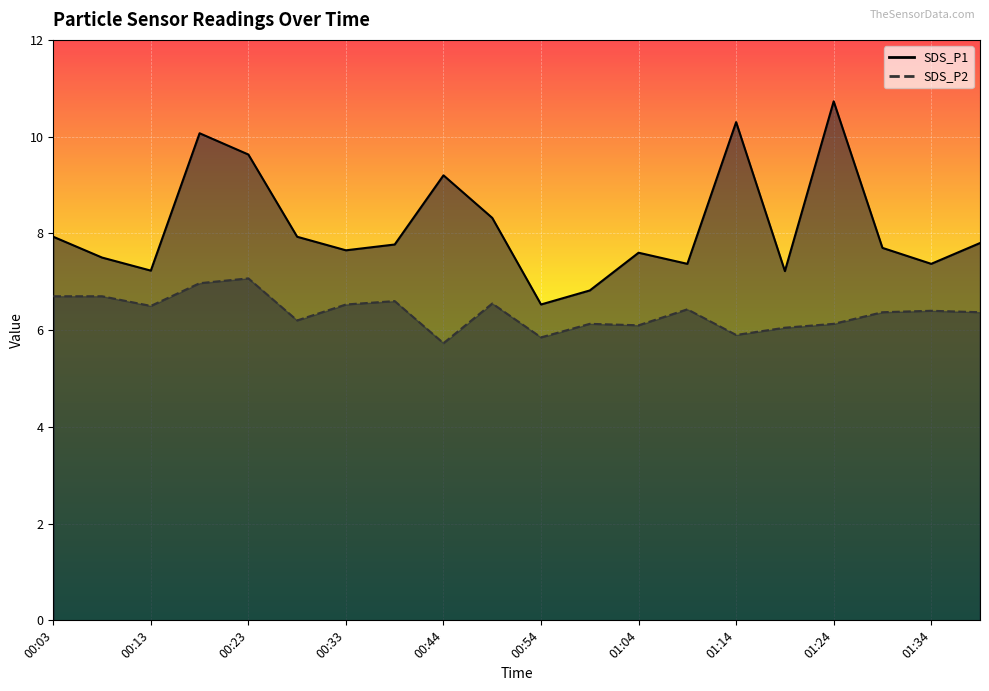

At which category is the sum across all series the highest?

00:18